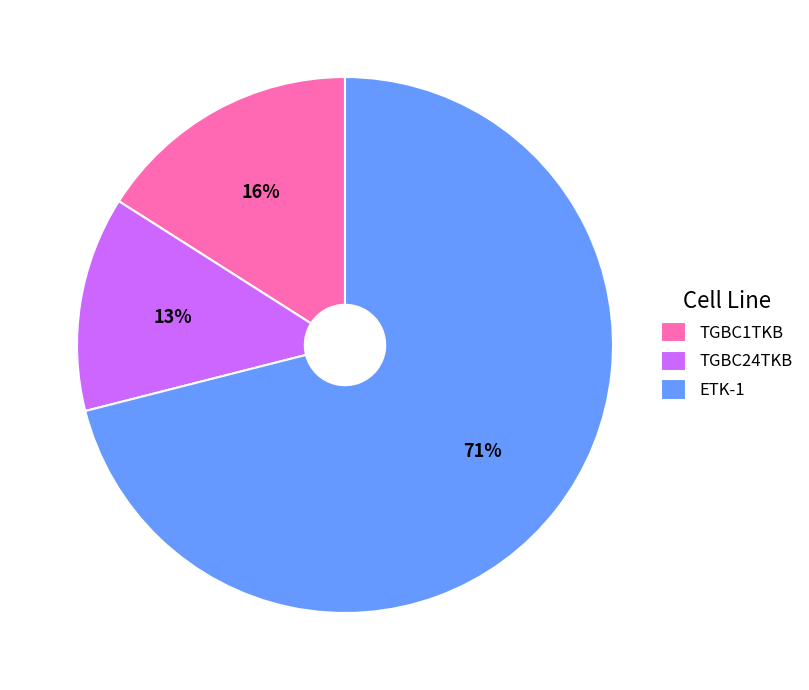

Is the sum of ETK-1 and TGBC1TKB greater than half?

Yes